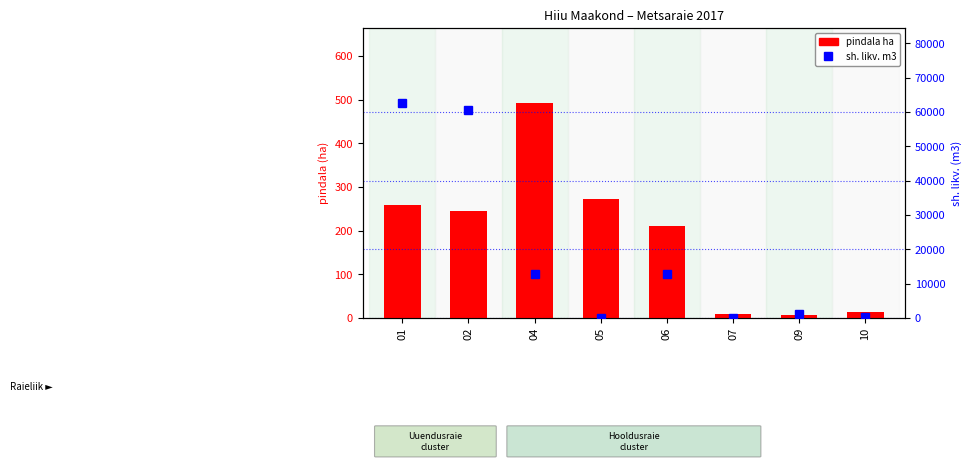

Rank the series by their average value, from highest to lowest.

sh. likv. m3, pindala ha